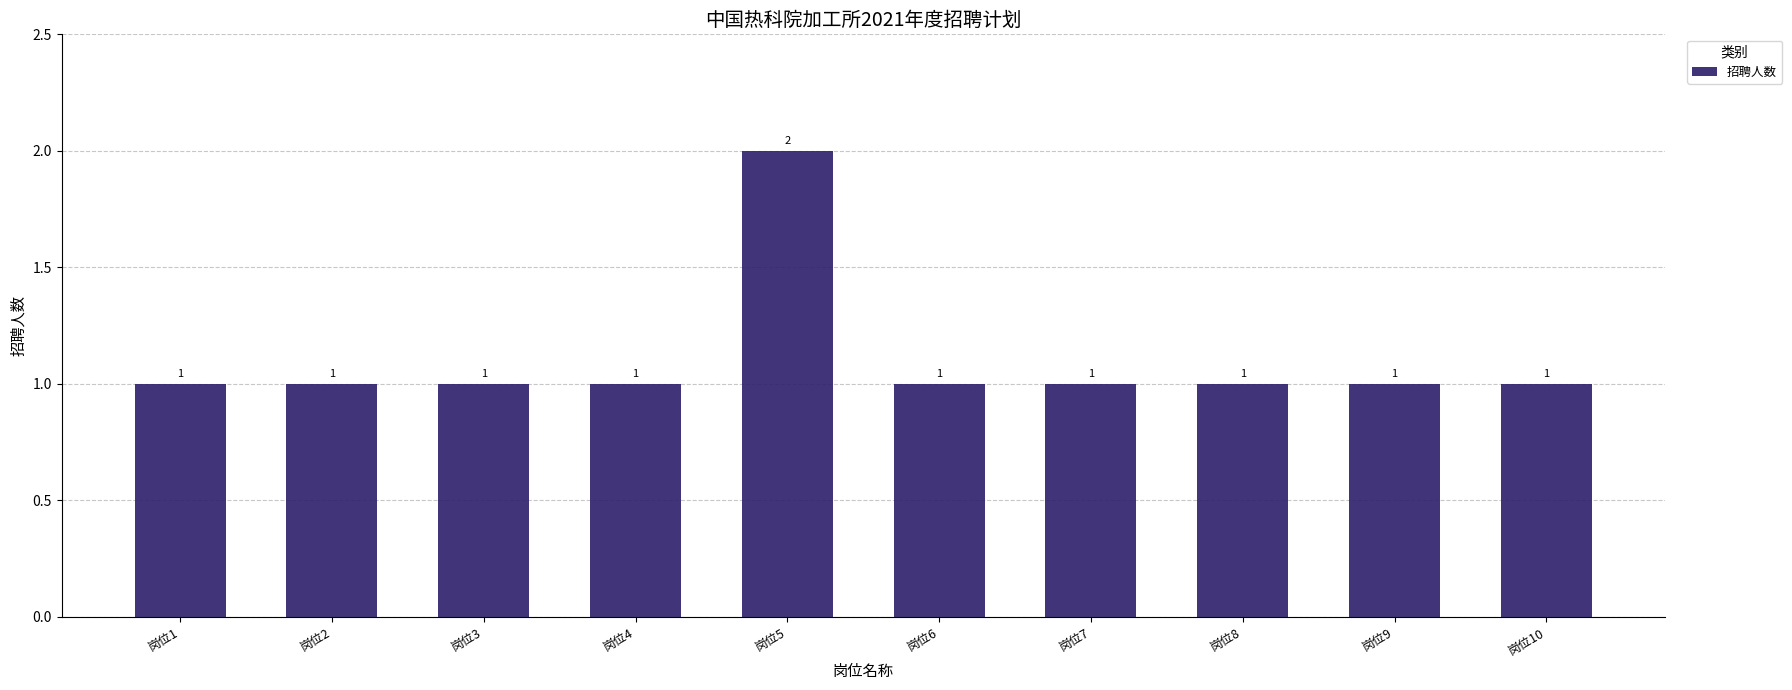

True or false: the data shows 1 at 岗位6.

True